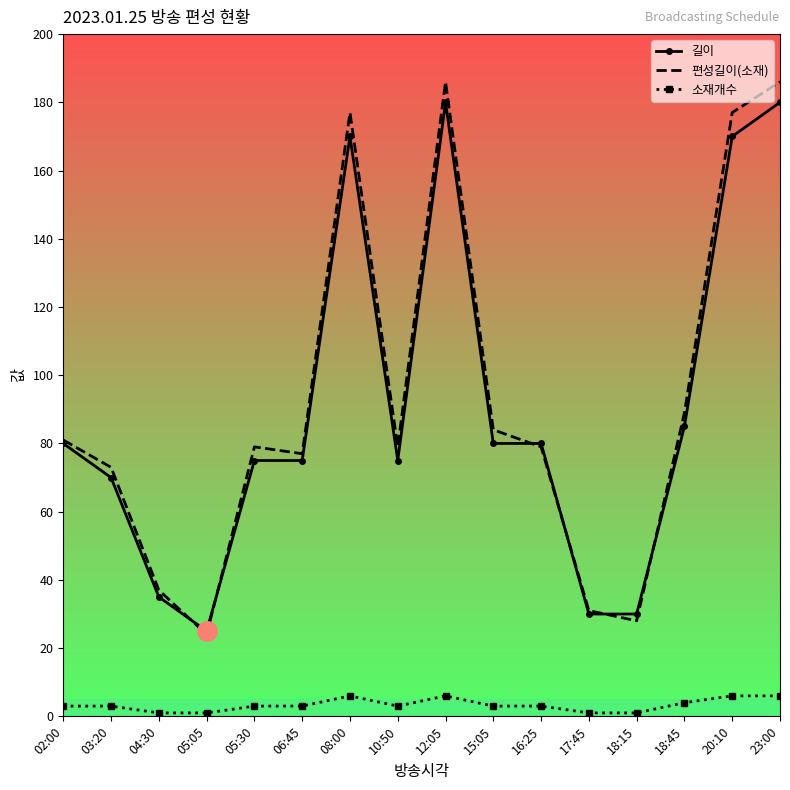

What value does the 소재개수 series have at 18:15?

1